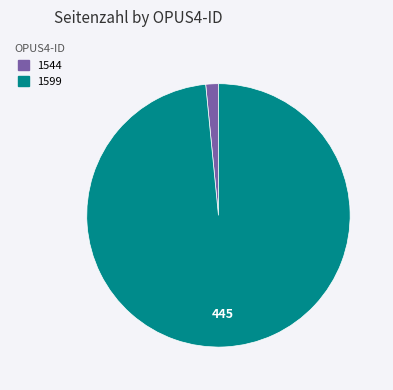

Which has a higher value, 1599 or 1544?

1599